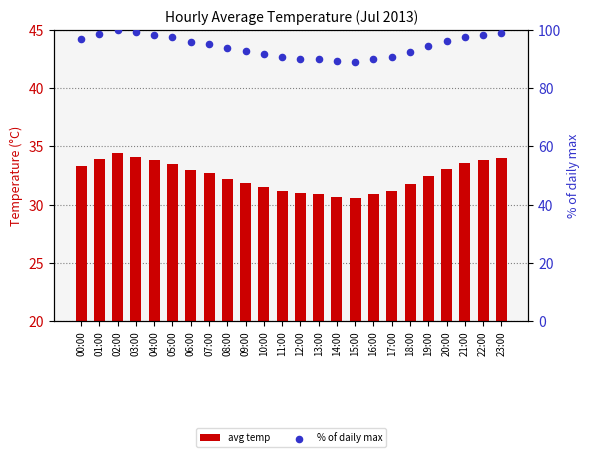

Is the value of % of daily max at 20:00 greater than the value of avg temp at 03:00?

Yes